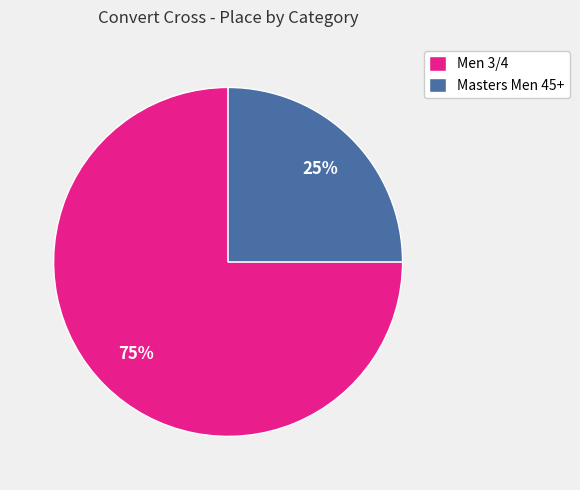

Rank the categories by value from highest to lowest.

Men 3/4, Masters Men 45+